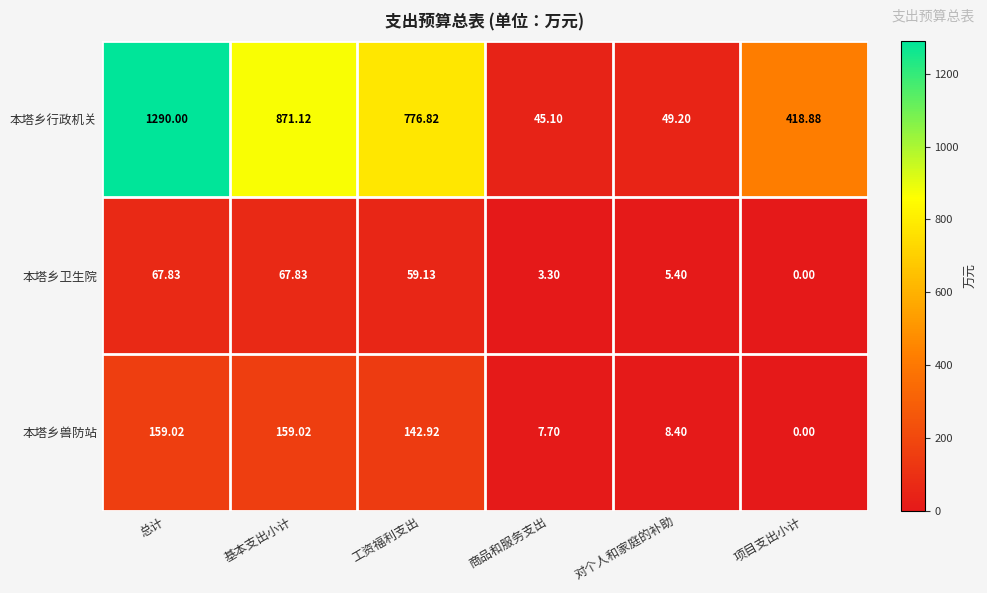

Which series has the widest spread of values?

本塔乡行政机关